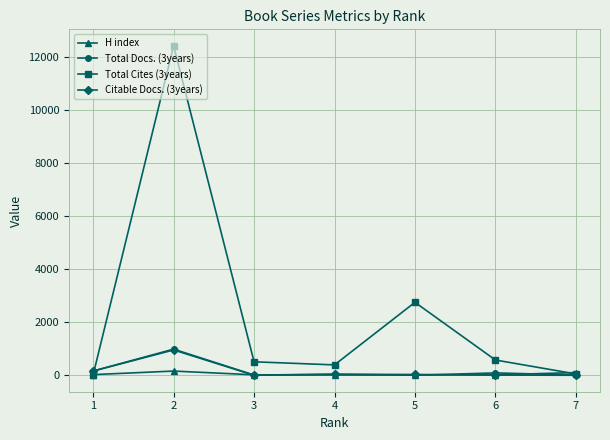

How many values in the Citable Docs. (3years) series are below 29?

3